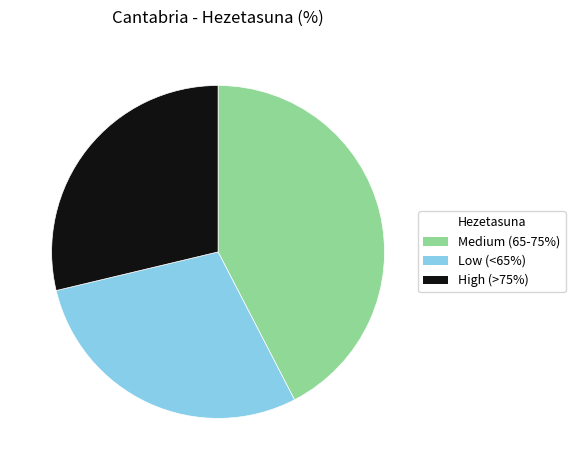

Does any single category account for the majority?

No